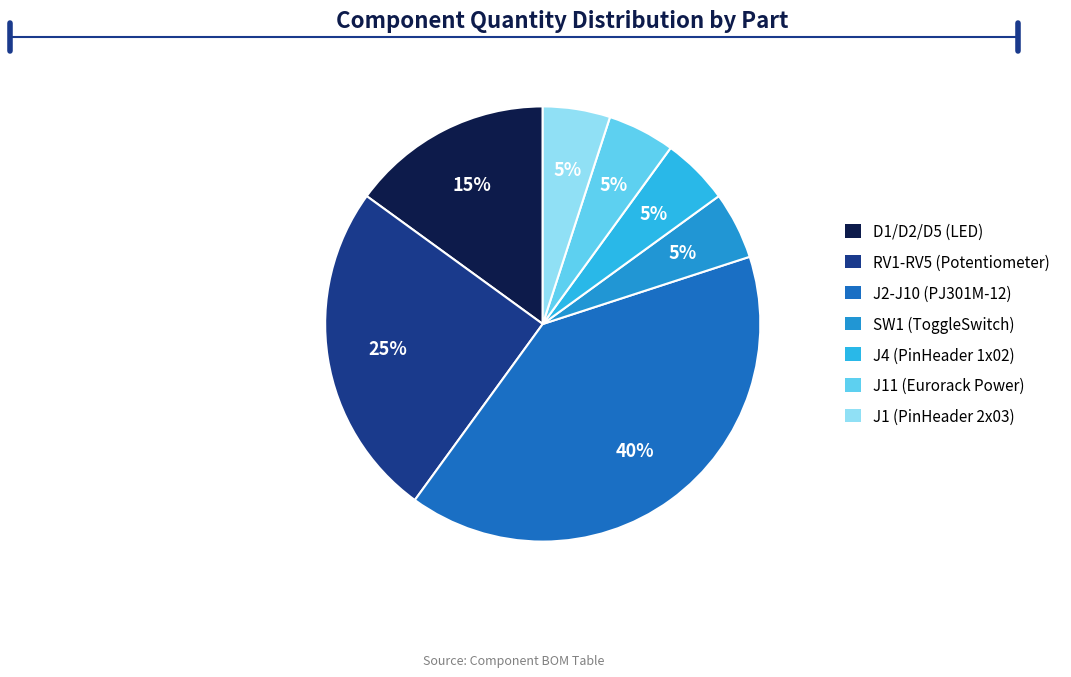

Do J4 (PinHeader 1x02) and RV1-RV5 (Potentiometer) together represent more than half of the pie?

No